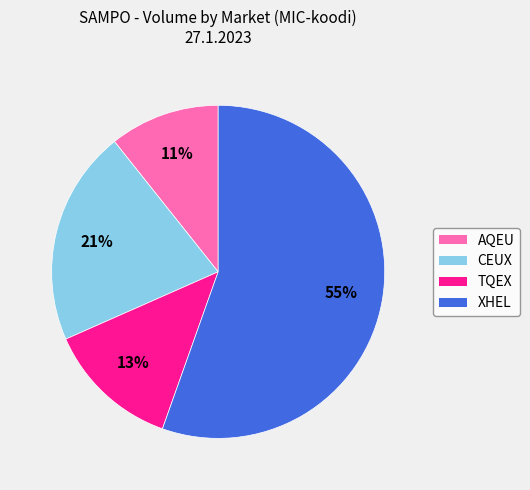

Is the sum of CEUX and TQEX greater than half?

No